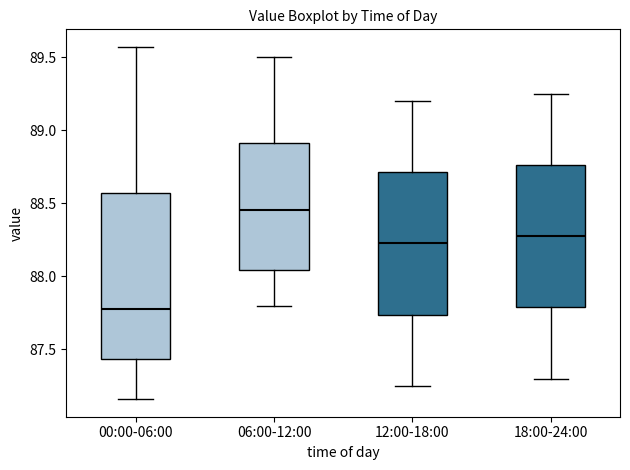

Reading left to right, transcribe this box plot: for each box, give where its median line is, the range the box spans, and where its two whiskers end, as read against the y-axis. The values are not printed on the chart, so give them approximately, as read against the axis.

00:00-06:00: median 87.80, box 87.45 to 88.55, whiskers 87.15 to 89.55
06:00-12:00: median 88.45, box 88.05 to 88.90, whiskers 87.80 to 89.50
12:00-18:00: median 88.25, box 87.75 to 88.70, whiskers 87.25 to 89.20
18:00-24:00: median 88.30, box 87.80 to 88.75, whiskers 87.30 to 89.25